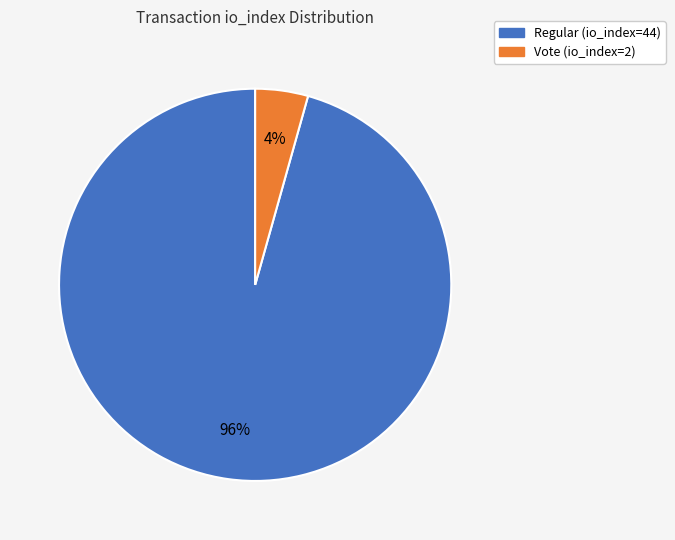

To the nearest percent, what is the average slice percentage?

50%